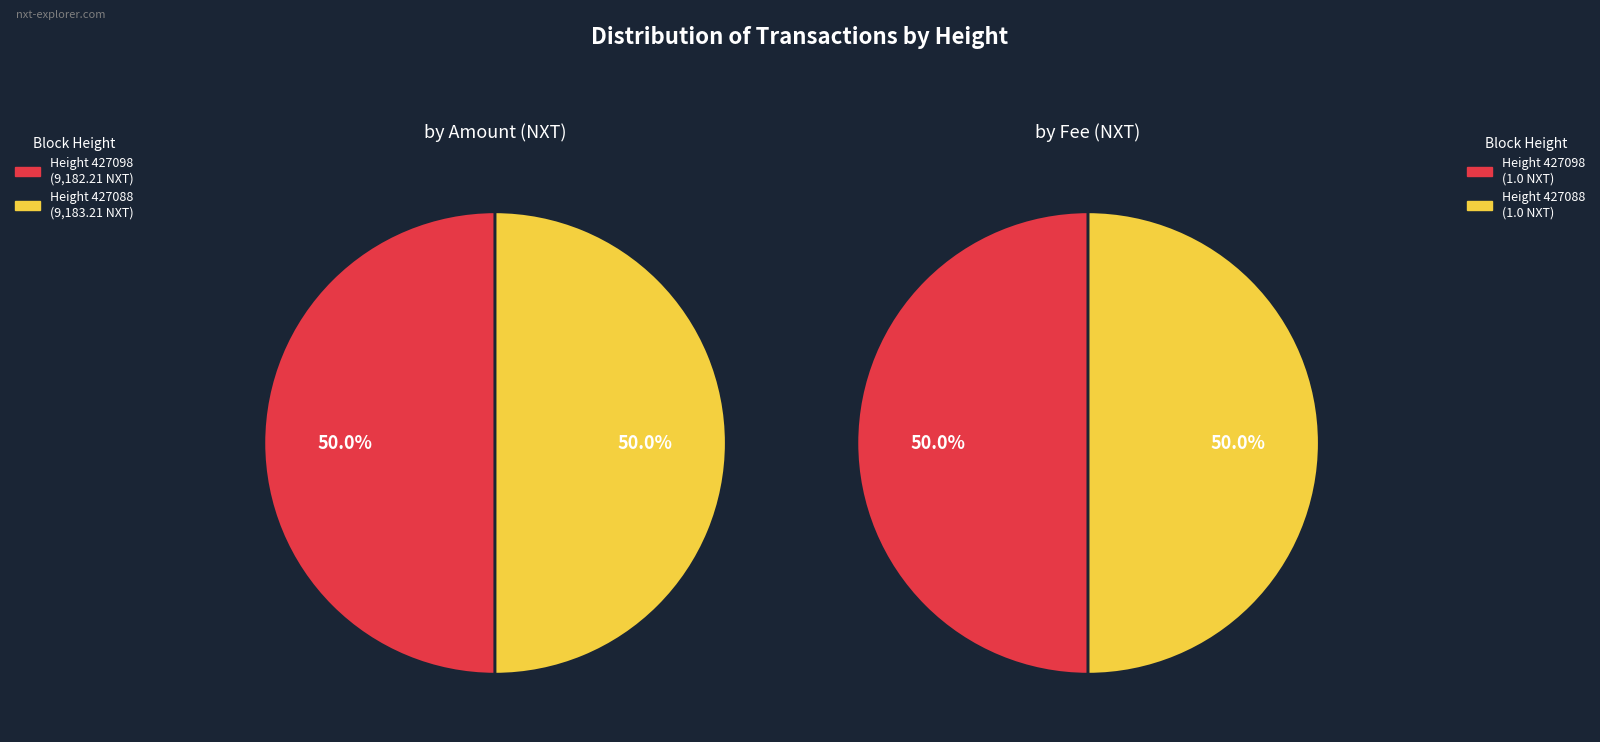

Is Height 427088 the majority of the pie?

Yes